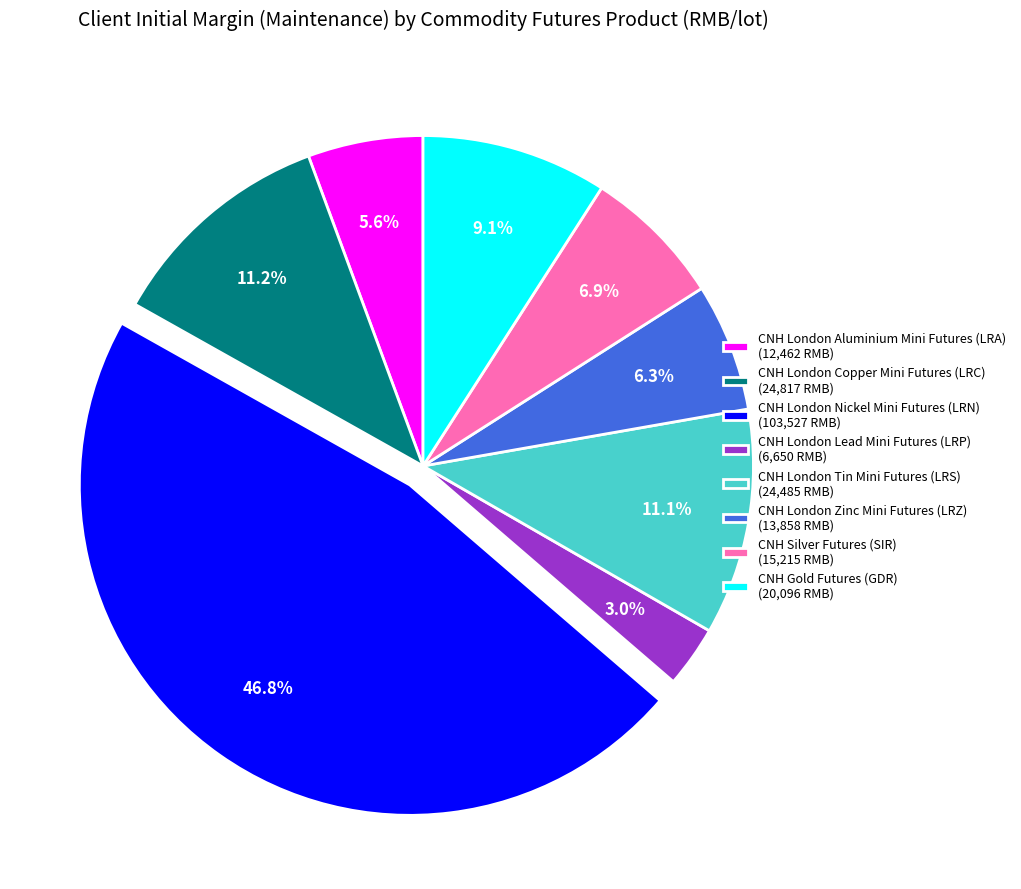

Approximately how many times larger is the value at CNH London Tin Mini Futures (LRS) (24,485 RMB) compared to CNH London Copper Mini Futures (LRC) (24,817 RMB)?

1.0